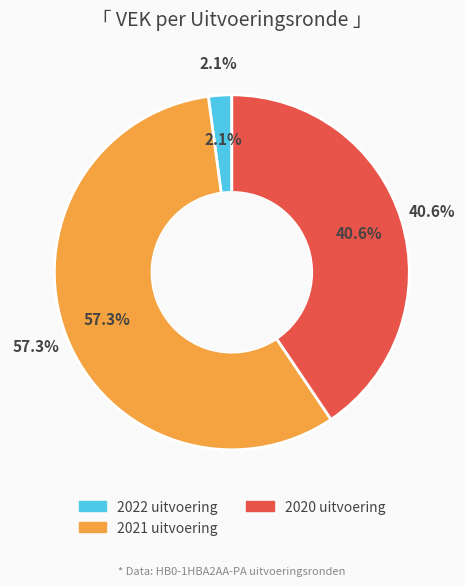

How many segments does this pie chart have?

3